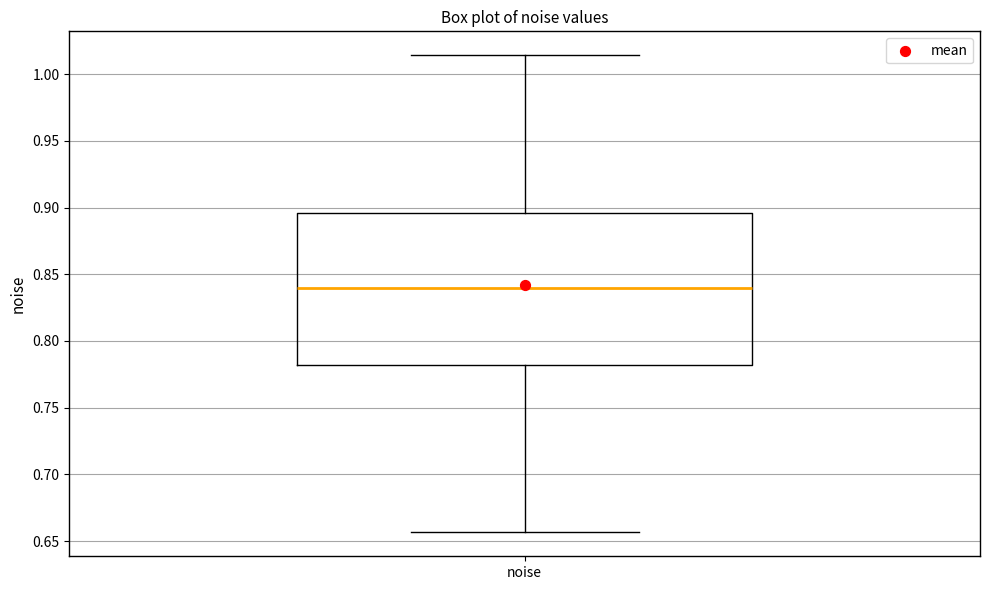

Read this box plot against the y-axis: the position of the median line, the range covered by the box, and the ends of both whiskers. The values are not printed on the chart, so give them approximately, as read against the axis.

median 0.840, box 0.780 to 0.895, whiskers 0.655 to 1.015